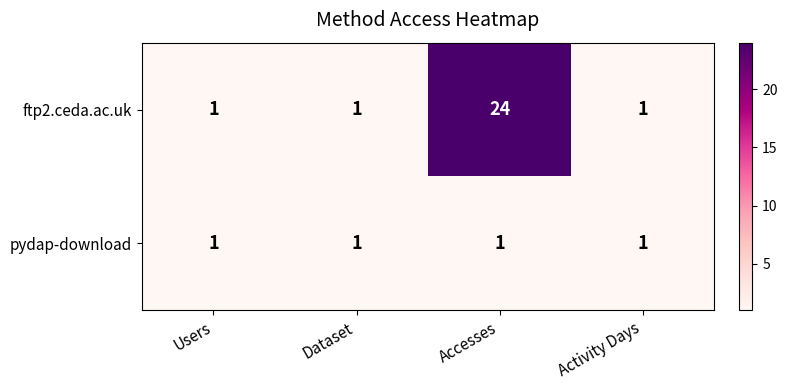

What value does the ftp2.ceda.ac.uk series have at Accesses, to the nearest 5?

25